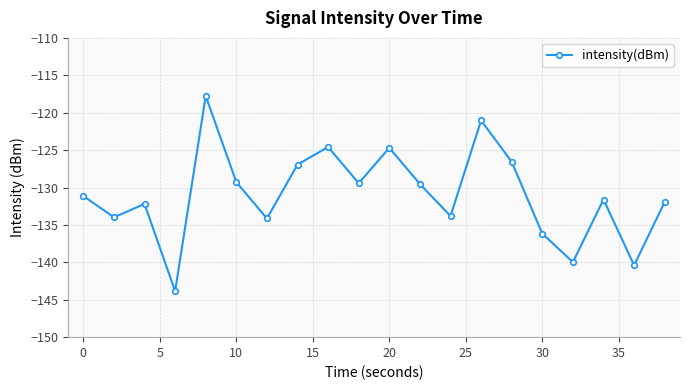

Is this an area chart (filled region under the line)?

No